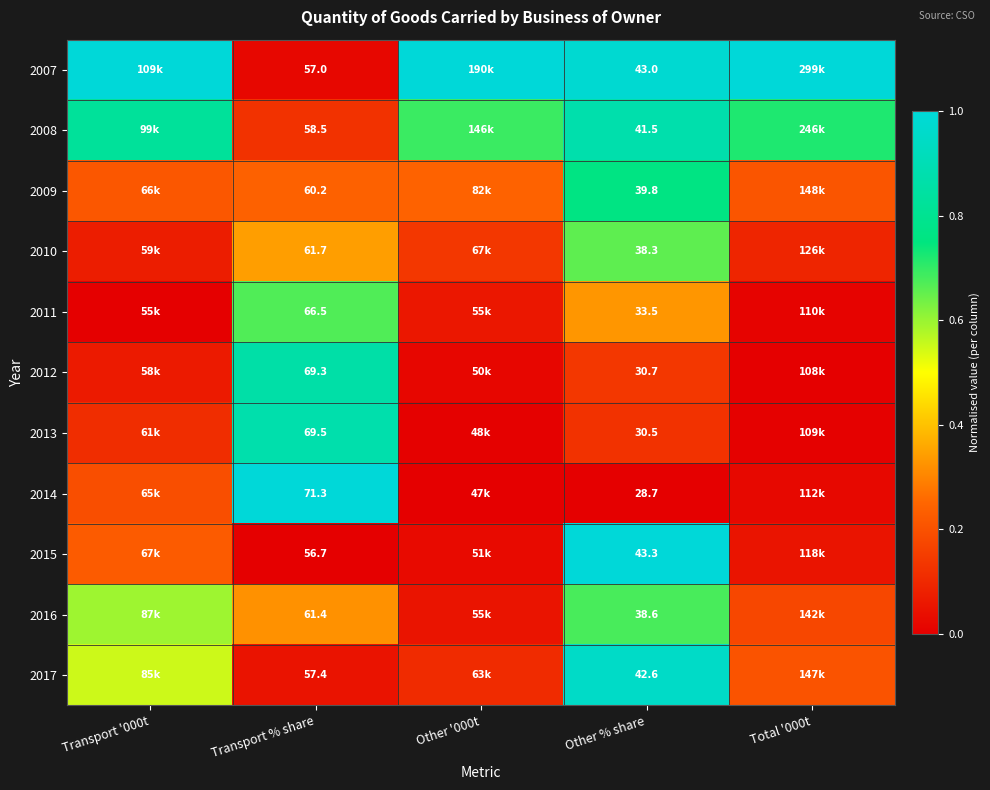

Is the value of 2017 at Other % share greater than the value of 2012 at Transport % share?

No